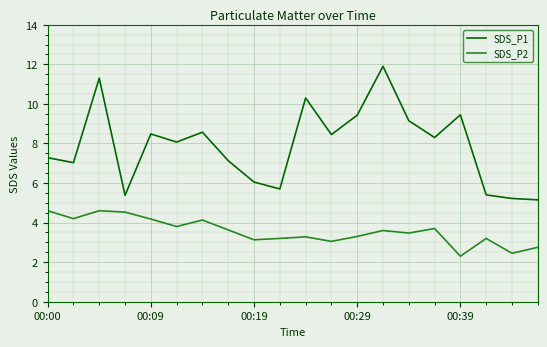

What is the difference between the maximum and minimum values in the SDS_P2 series?

2.3